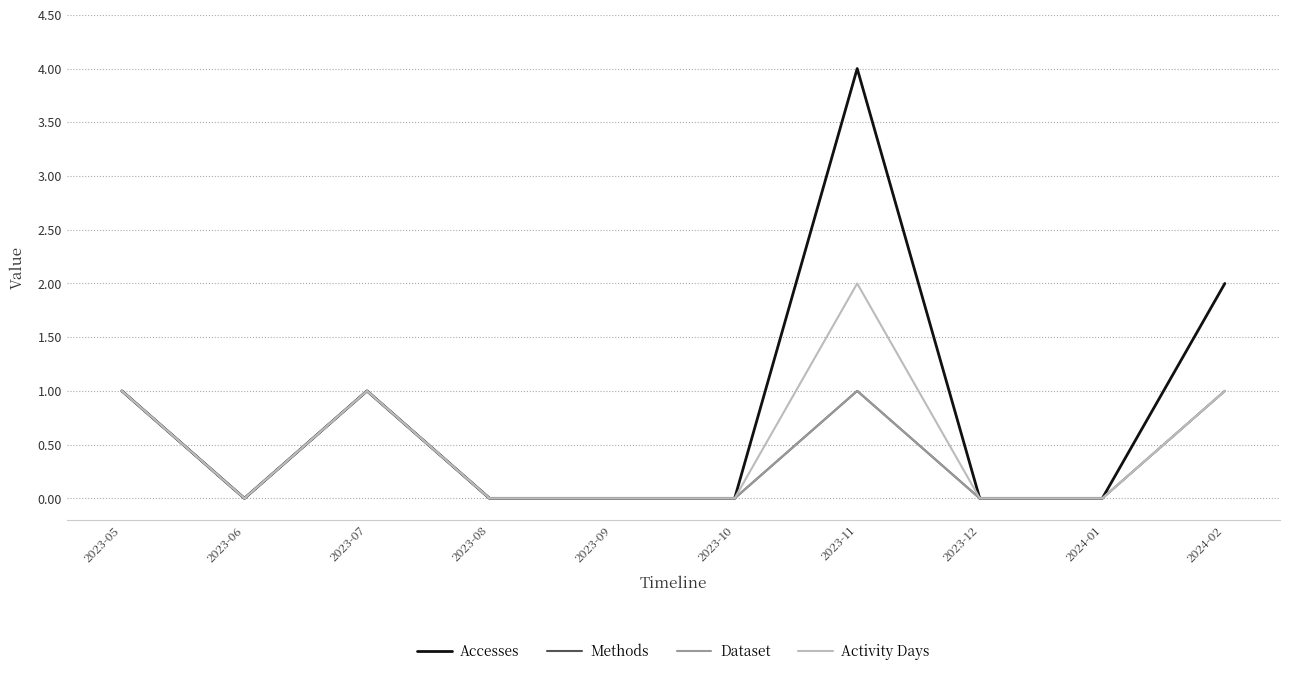

How many interior local valleys does the Methods series have?

1